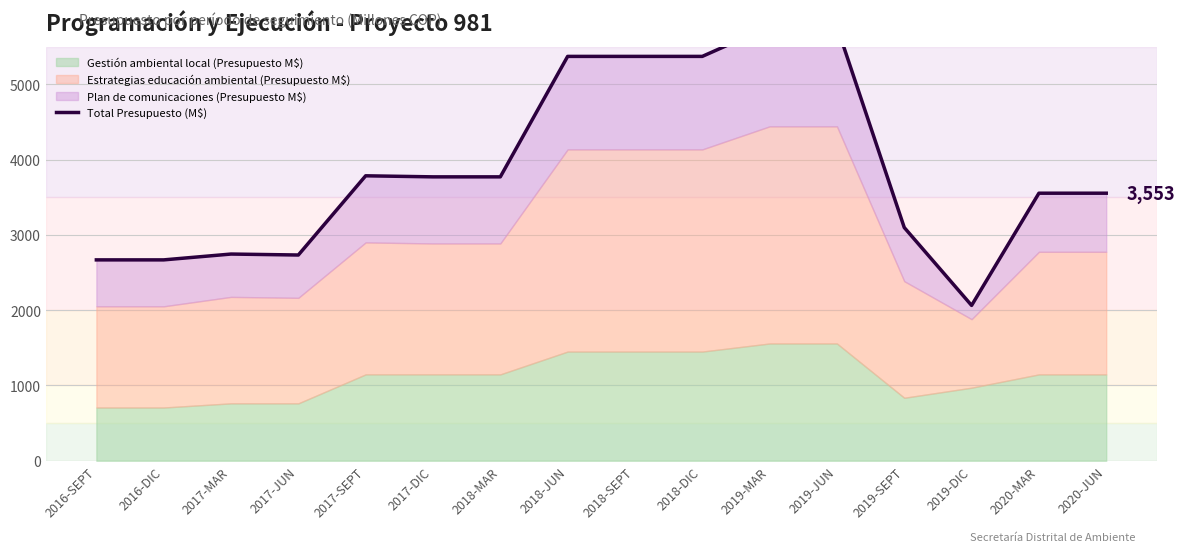

The chart shows a value of 5446.9 at 2017-SEPT. True or false?

False